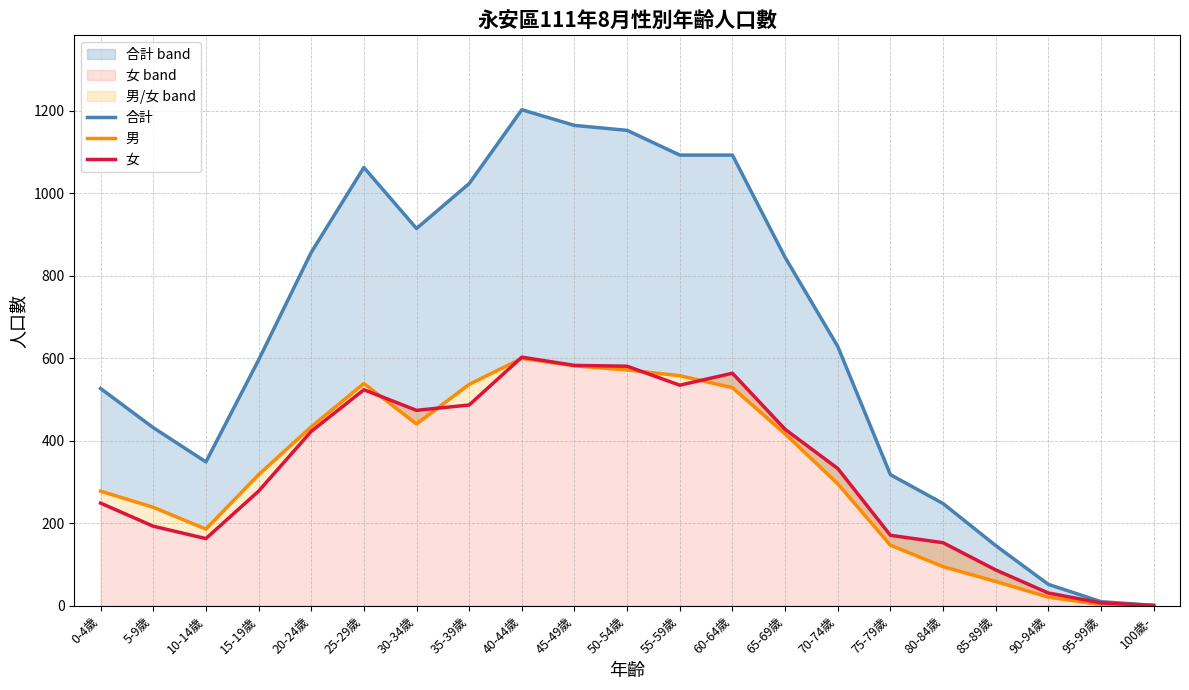

What is the sum of the 合計 values at 50-54歲 and 20-24歲?

2010